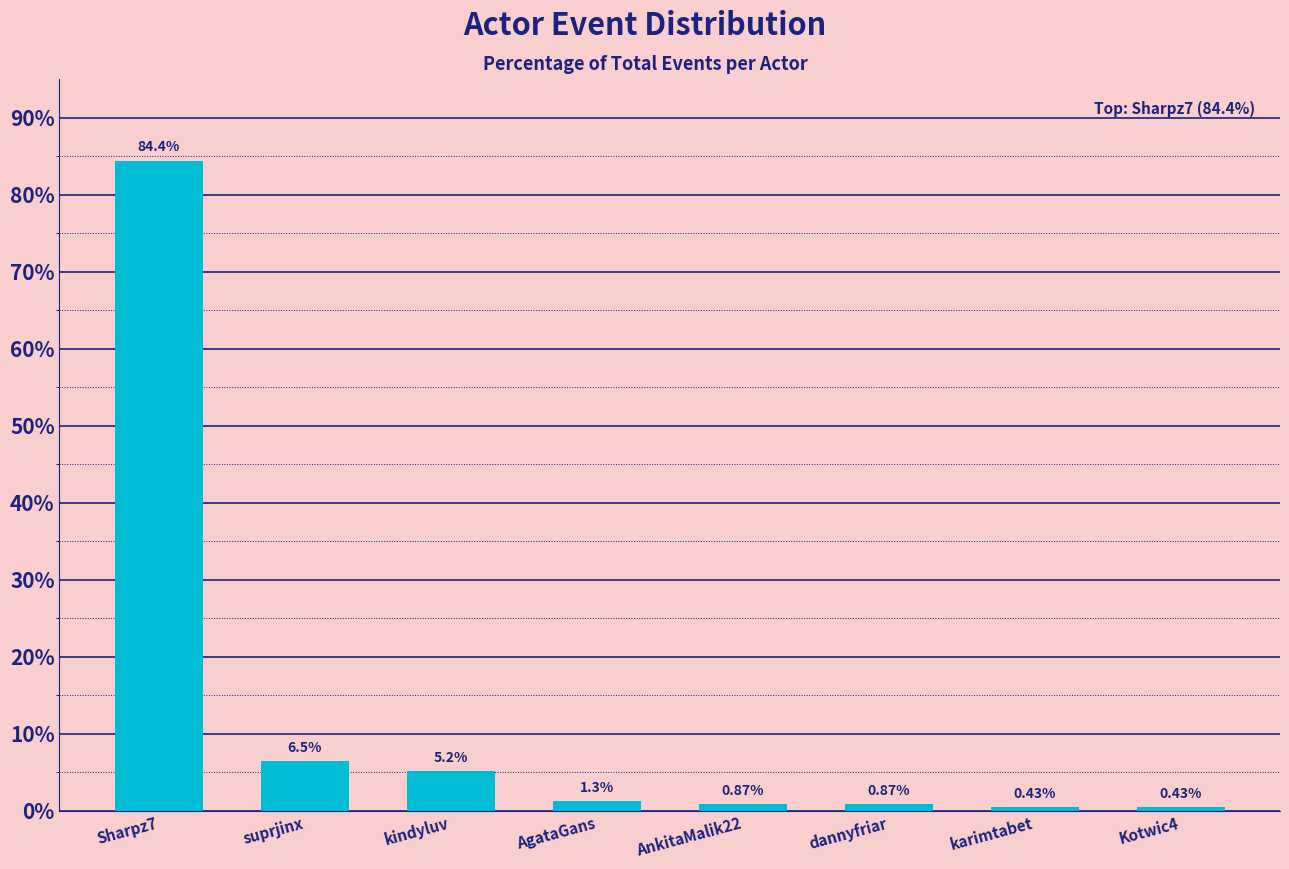

Does the chart contain stacked bars?

No